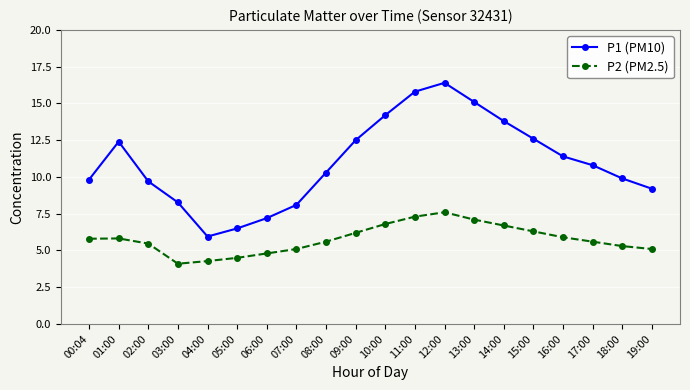

Is it true that P2 (PM2.5) equals 3.1 at 19:00?

False